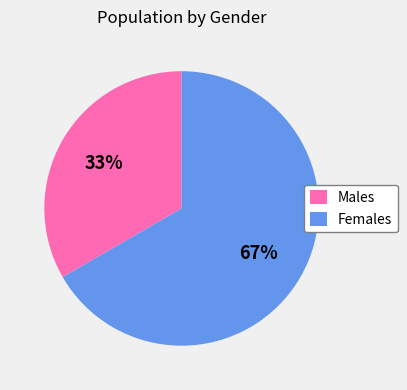

The Males slice represents 22% of the pie. True or false?

False